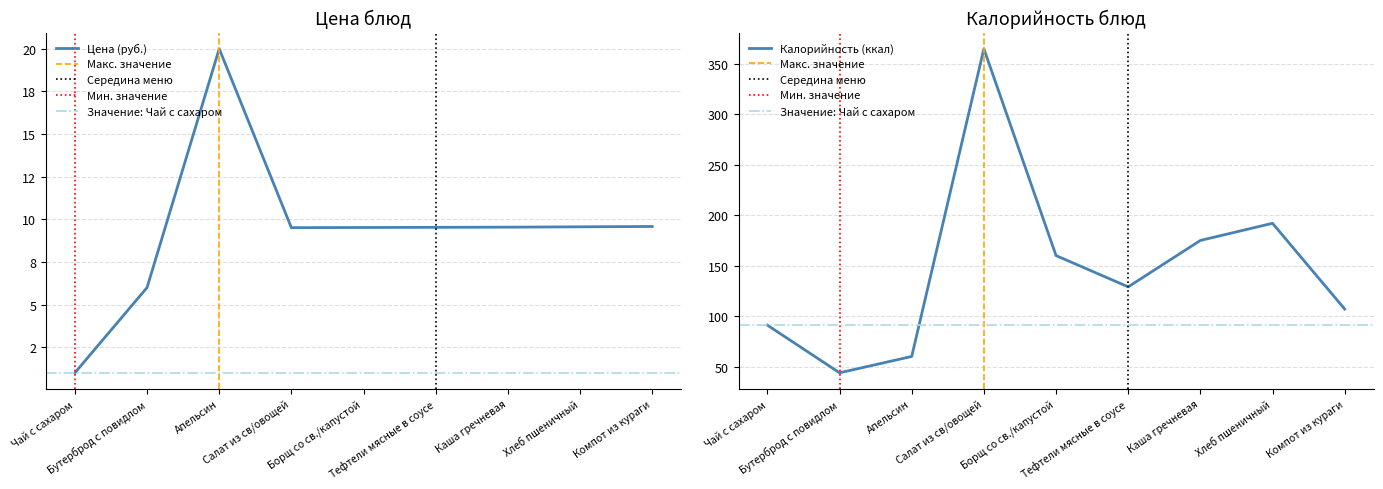

At which label does Цена first exceed 9?

Апельсин